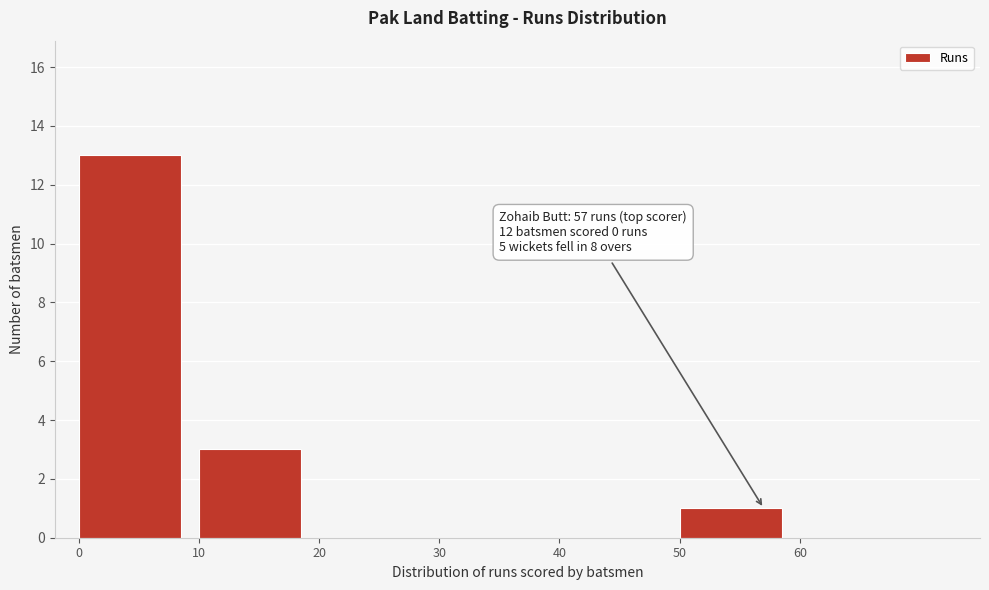

Over which range of the x-axis is the bar tallest?

0 to 10